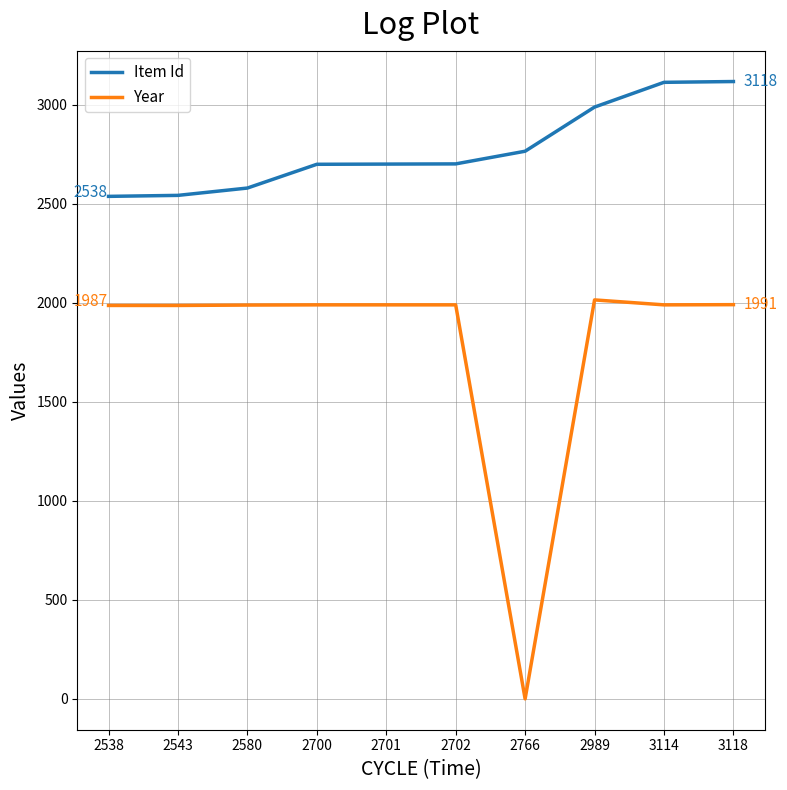

Where is Item Id nearest to the value 2828?

2766